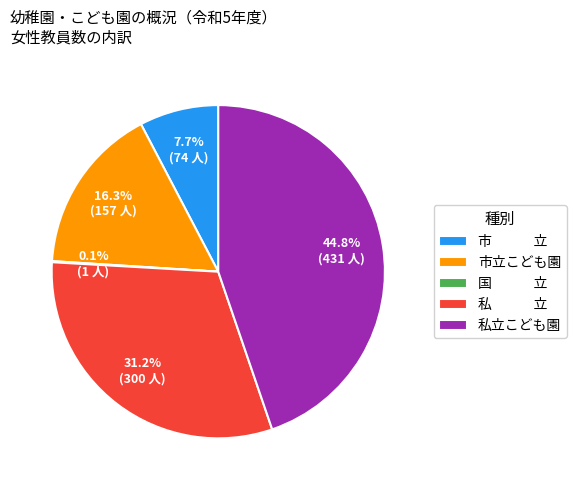

Is there any slice that represents more than half of the pie?

No